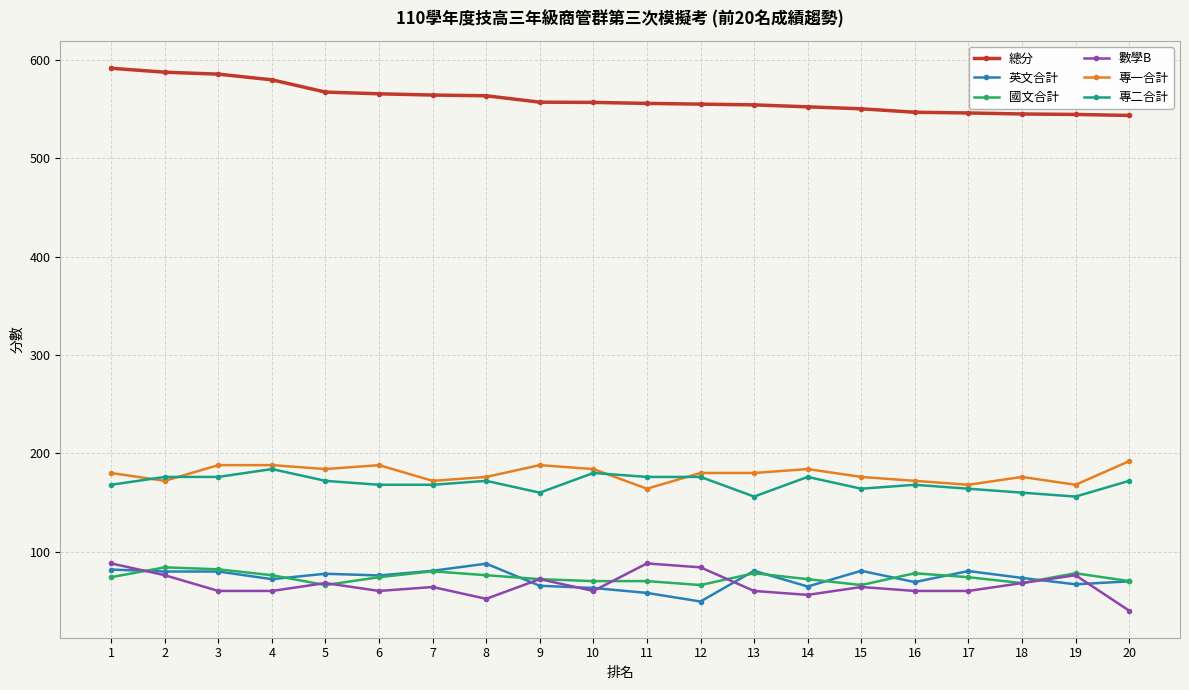

What are all the series names shown in the legend?

總分, 英文合計, 國文合計, 數學B, 專一合計, 專二合計